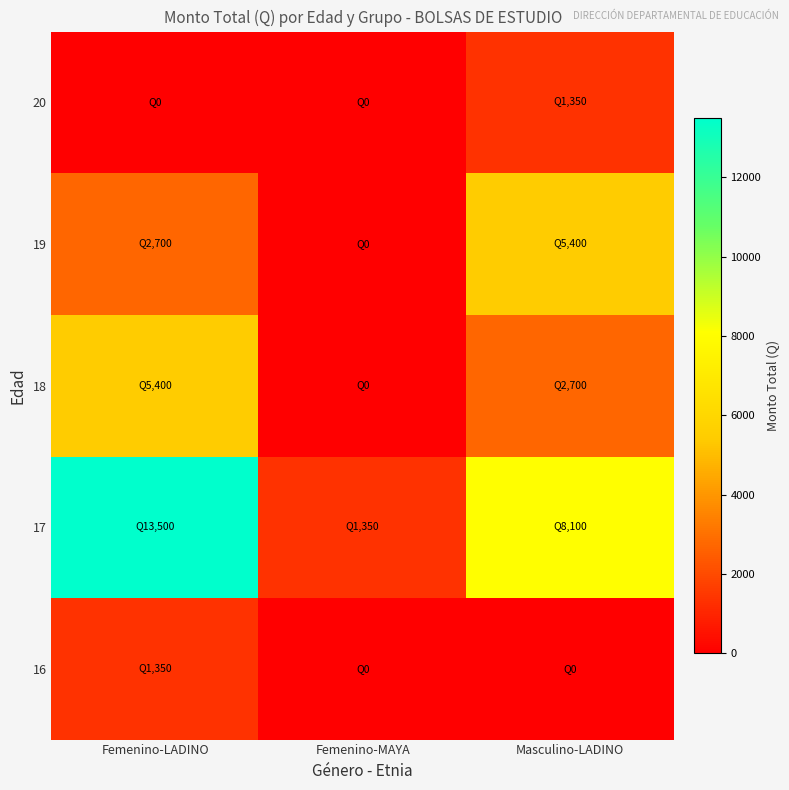

At which category is the sum across all series the highest?

Femenino-LADINO